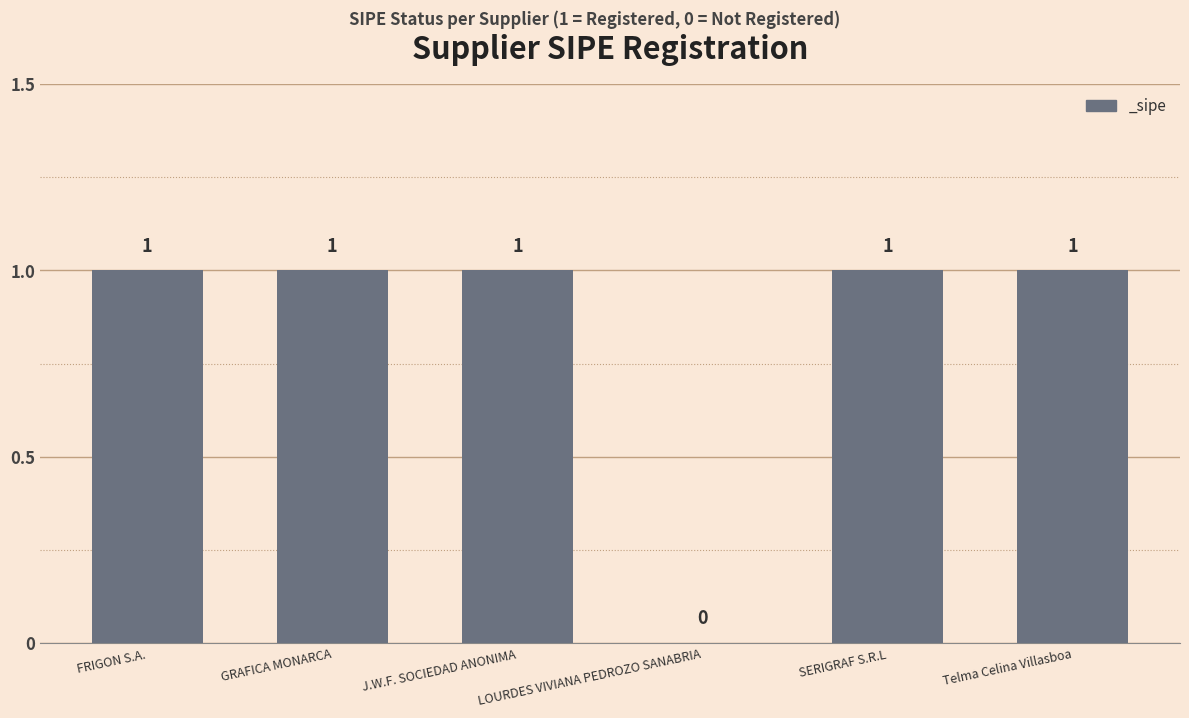

Reading left to right, transcribe all the data shown in this chart.

1	1	1	0	1	1